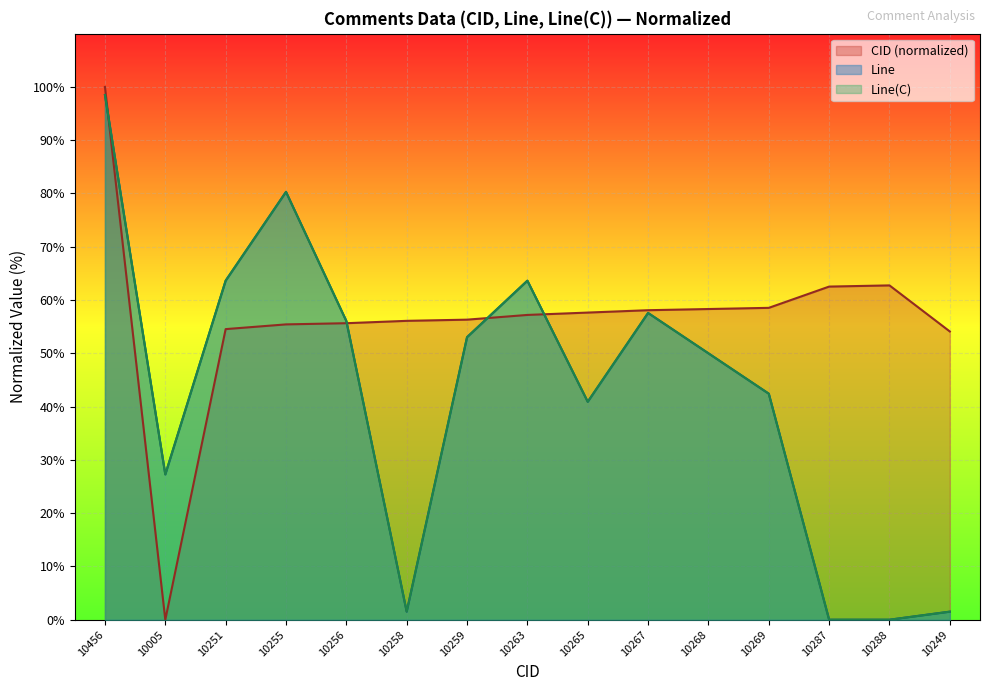

Which series ends up on top after the final intersection of CID and Line?

CID